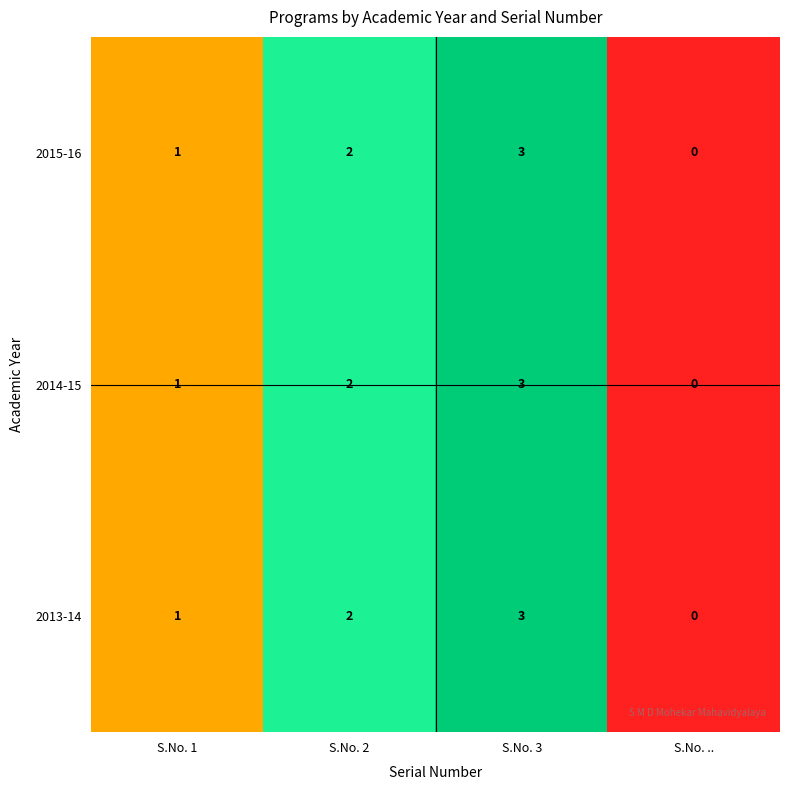

What is the total value across all series at S.No. 2?

6